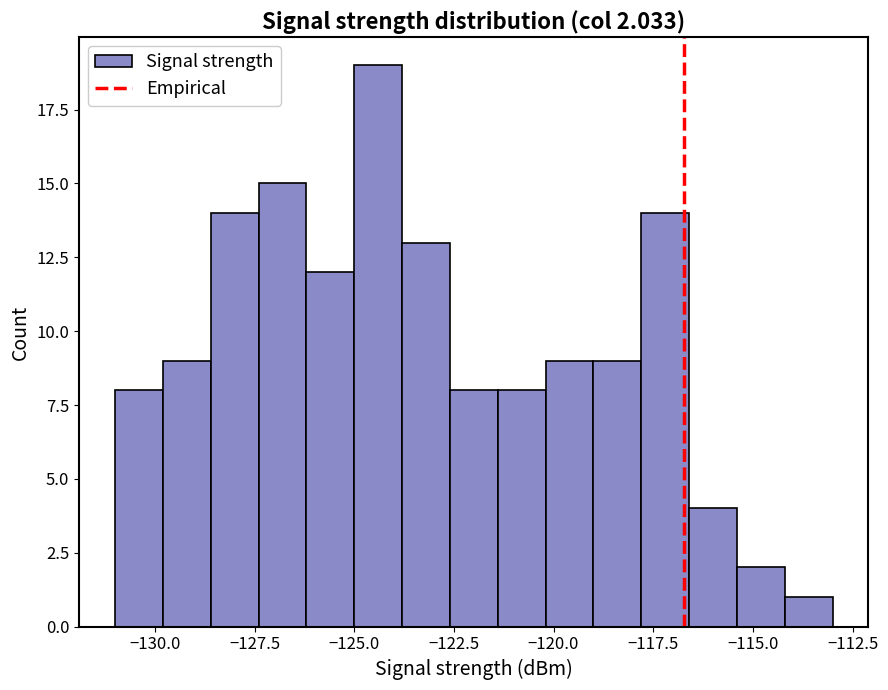

Around what value on the x-axis is the tallest bar? Give the approximate position of its centre, as read against the axis.

-124.5